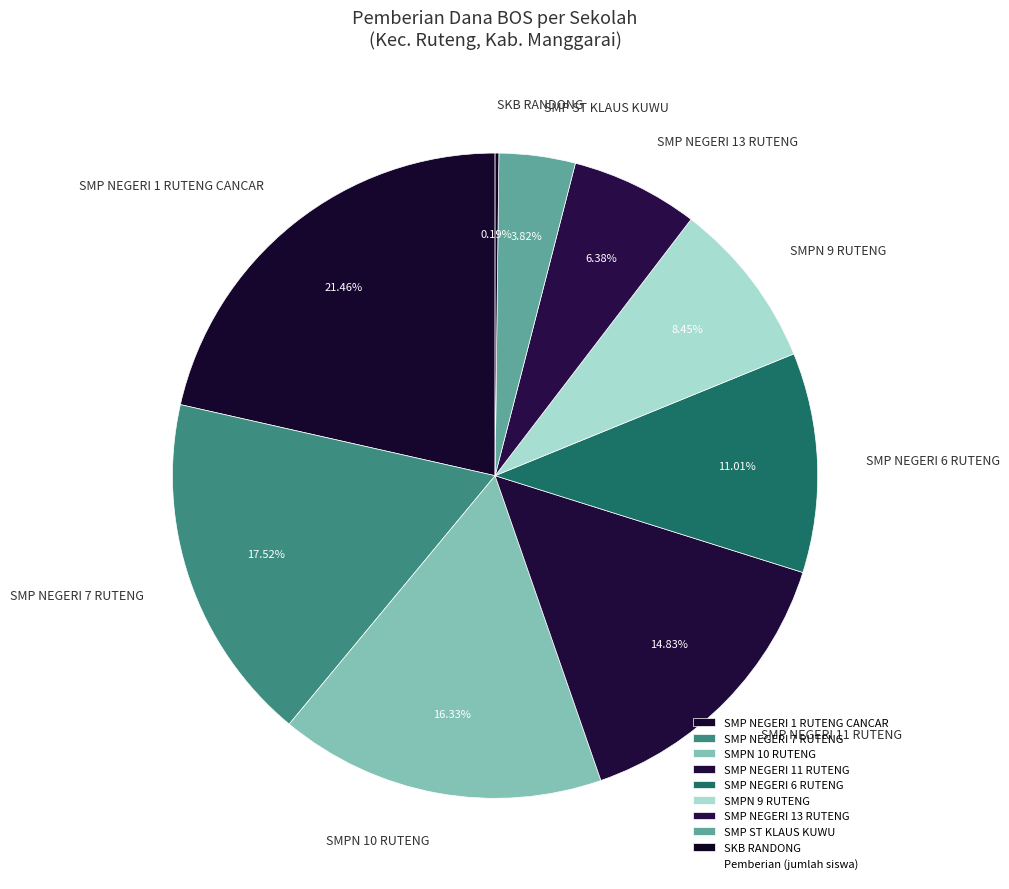

True or false: SMPN 10 RUTENG accounts for 16% of the total.

True